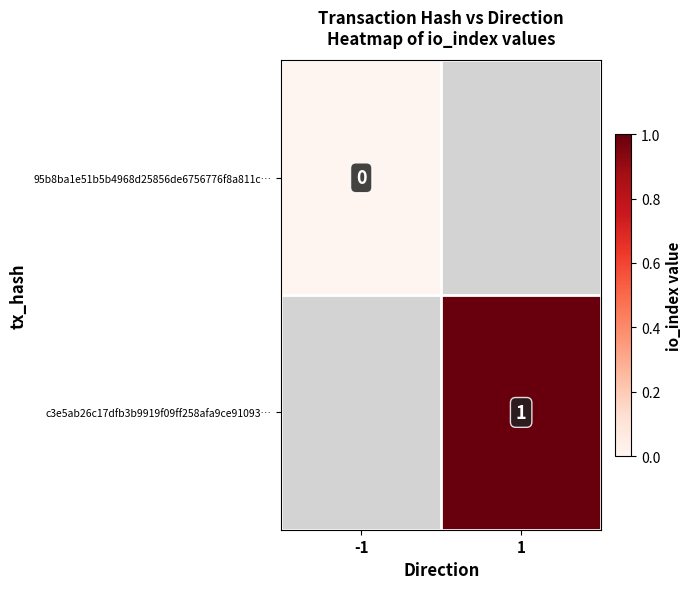

Is the value of c3e5ab26c17dfb3b9919f09ff258afa9ce91093… at 1 greater than the value of 95b8ba1e51b5b4968d25856de6756776f8a811c… at -1?

Yes